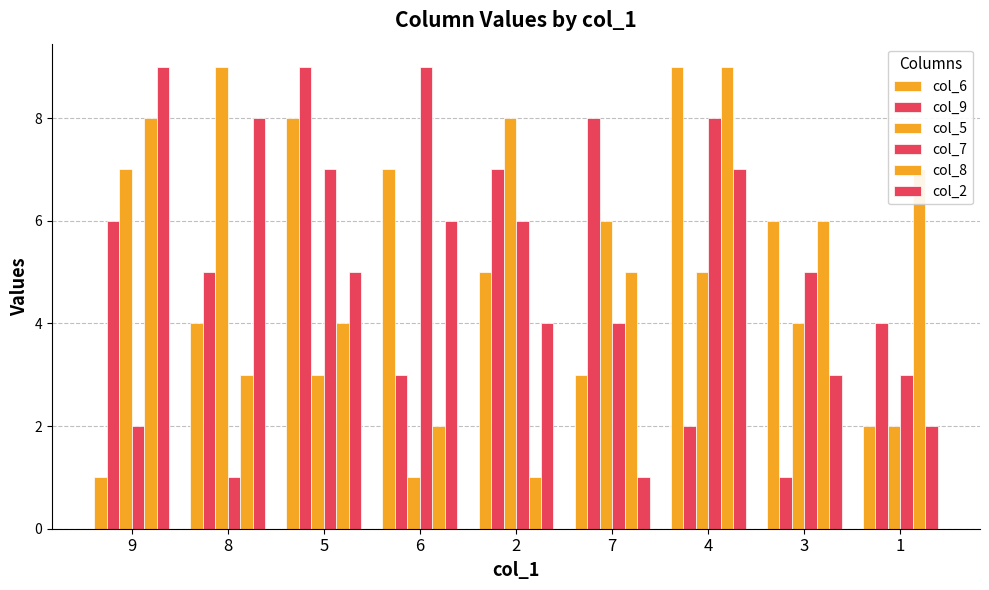

Does the chart contain any negative values?

No